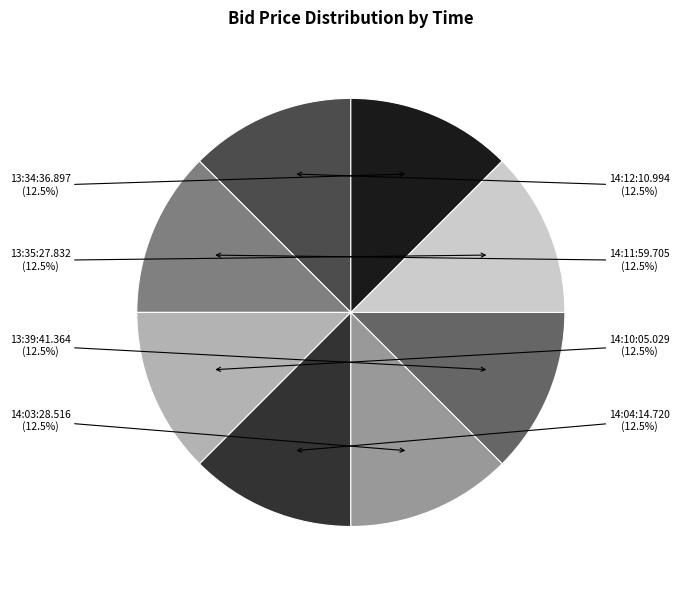

Count the number of slices in the pie.

8